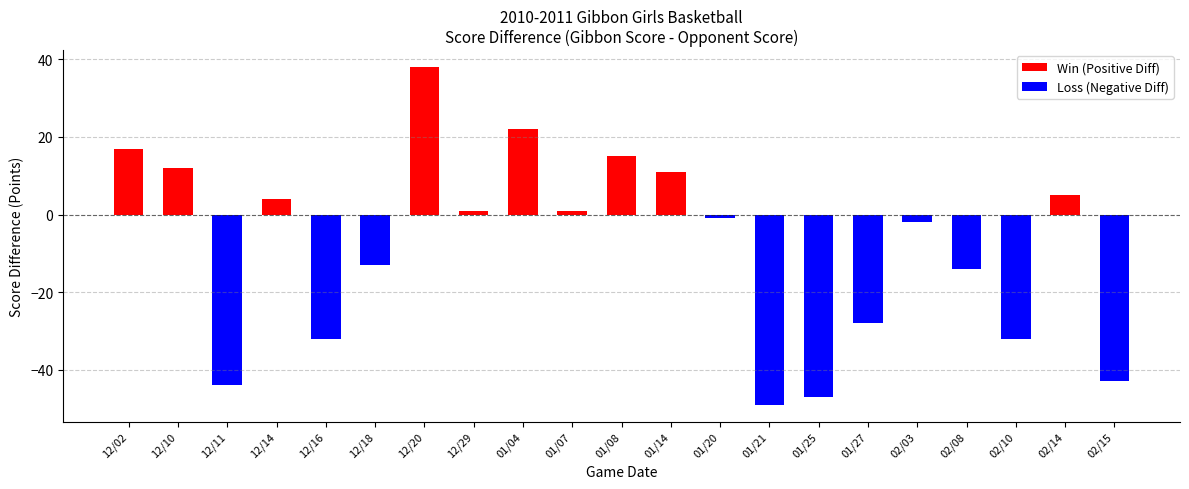

How many data points in Opp Score are less than 56?

10